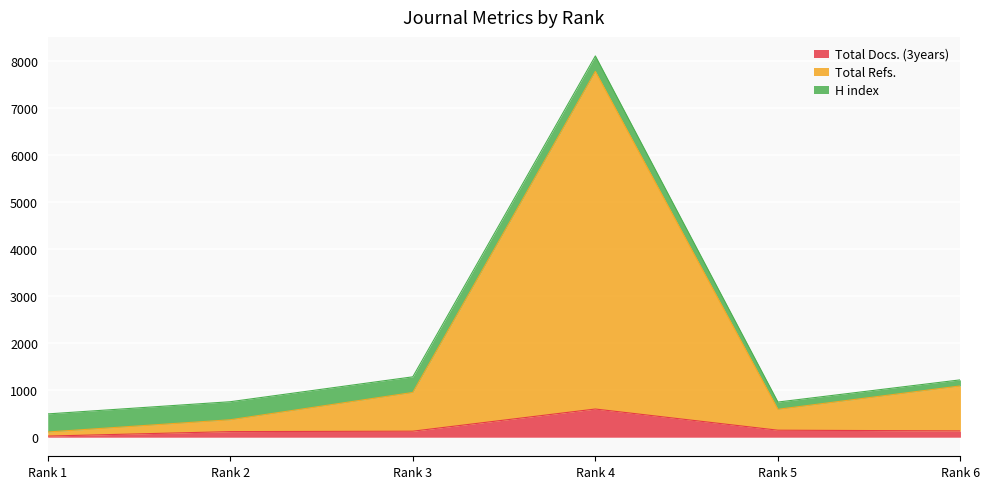

What is the value of the Total Docs. (3years) point at the 6th from the left?

134